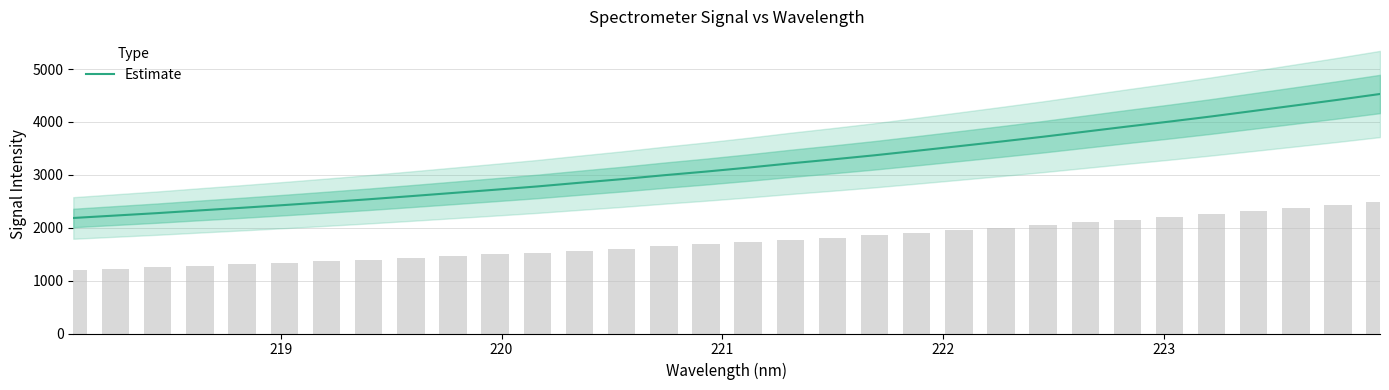

What is the maximum value for Estimate?

4528.1